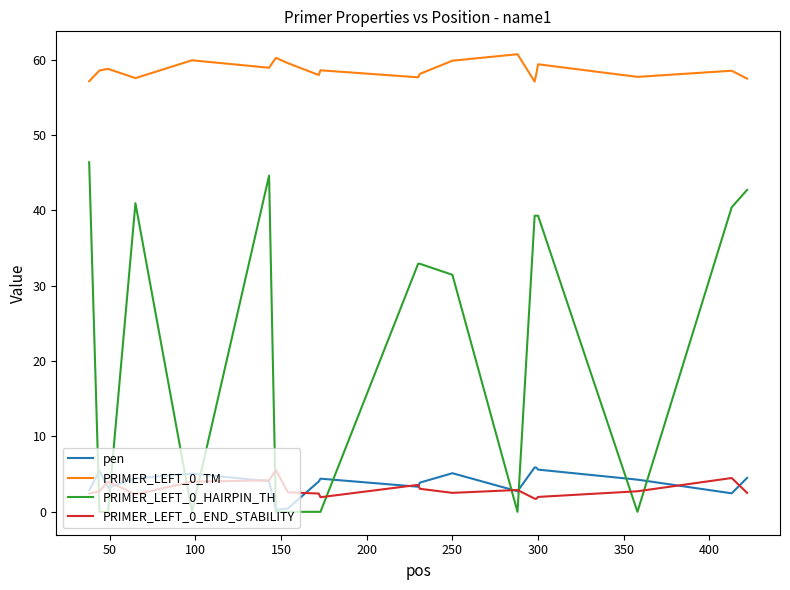

Which series has the largest total across all categories?

PRIMER_LEFT_0_TM